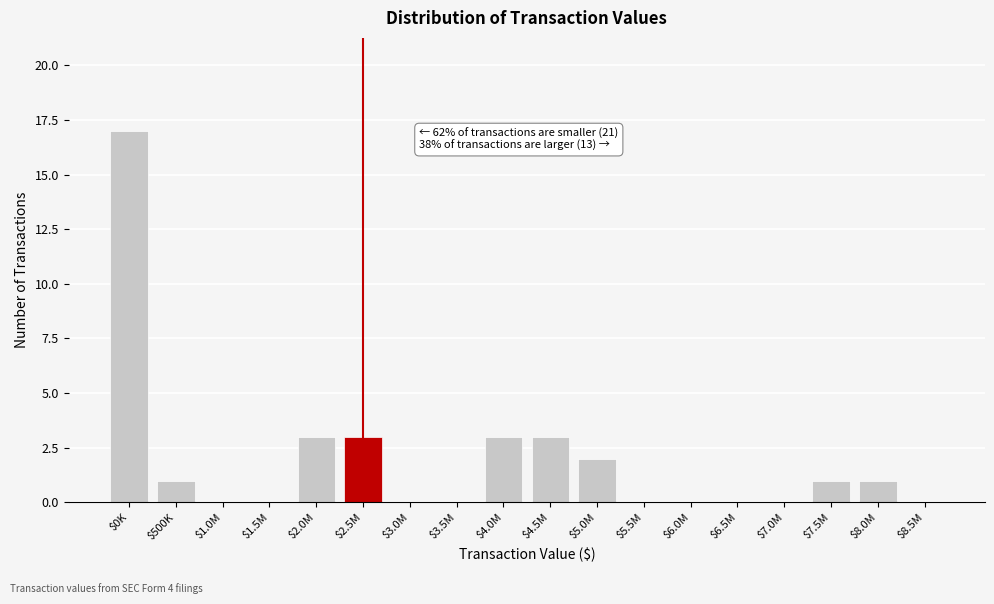

The chart shows a value of 3 at $2.0M. True or false?

True